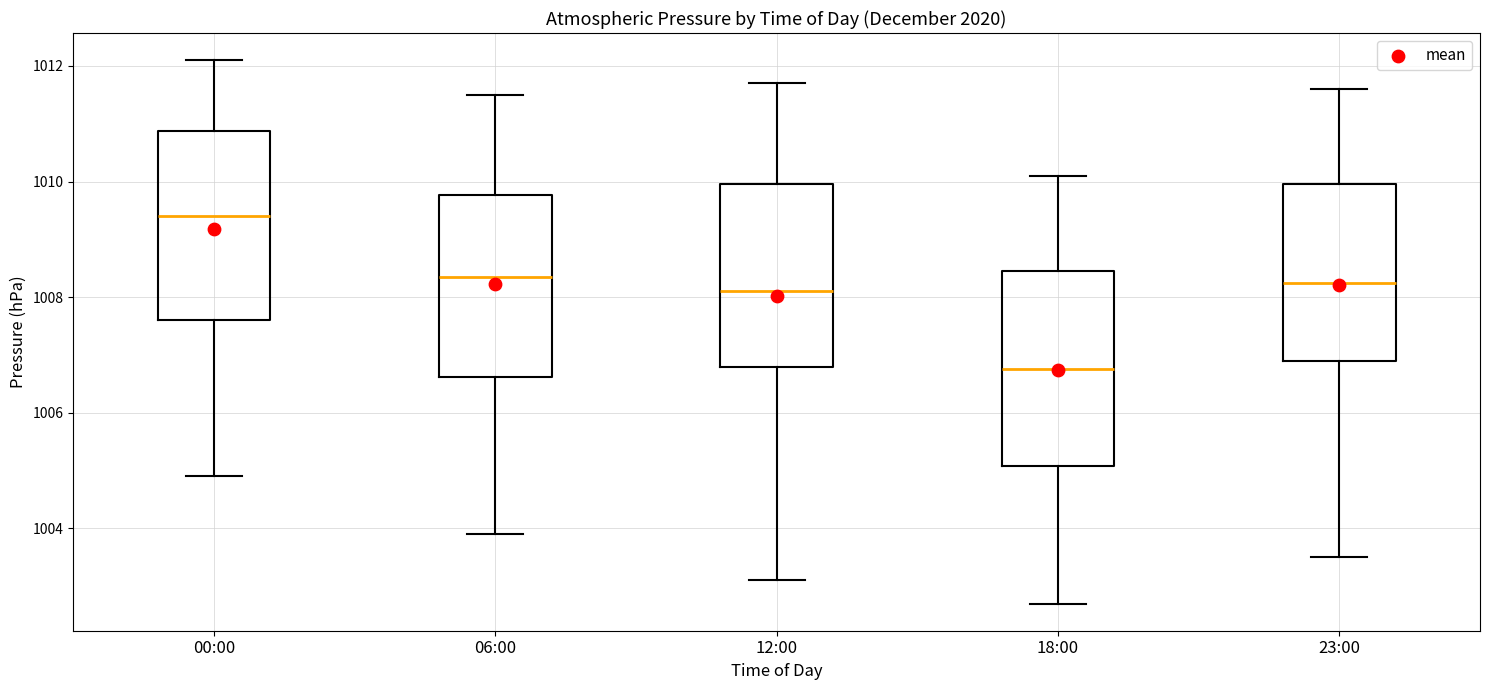

Reading left to right, transcribe this box plot: for each box, give where its median line is, the range the box spans, and where its two whiskers end, as read against the y-axis. The values are not printed on the chart, so give them approximately, as read against the axis.

00:00: median 1009.4, box 1007.6 to 1010.8, whiskers 1005.0 to 1012.2
06:00: median 1008.4, box 1006.6 to 1009.8, whiskers 1004.0 to 1011.6
12:00: median 1008.2, box 1006.8 to 1010.0, whiskers 1003.2 to 1011.8
18:00: median 1006.8, box 1005.0 to 1008.4, whiskers 1002.8 to 1010.2
23:00: median 1008.2, box 1007.0 to 1010.0, whiskers 1003.6 to 1011.6